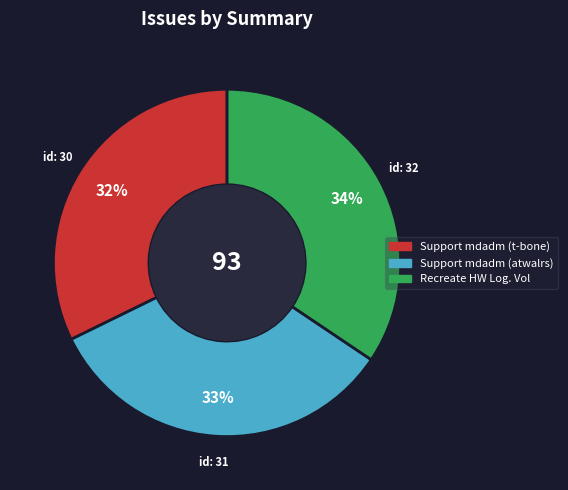

To the nearest percent, what is the average slice percentage?

33%